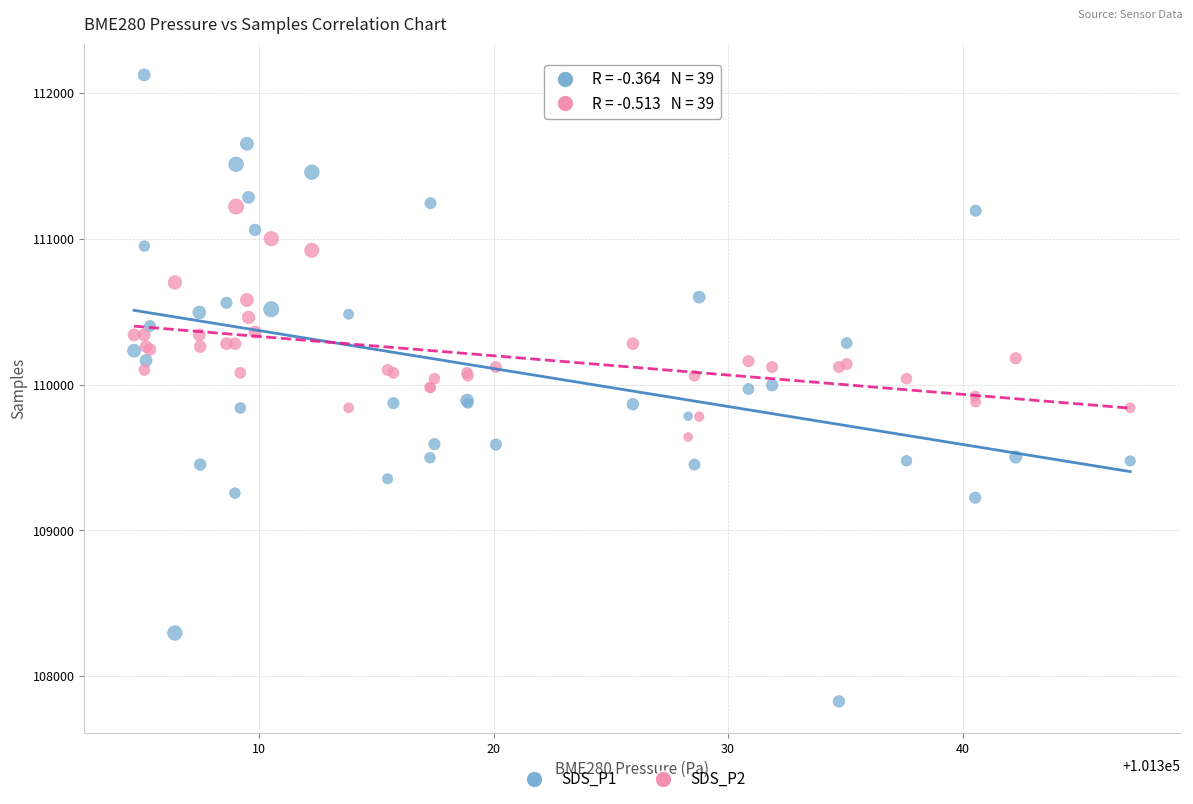

Which series contains the highest Y value?

SDS_P1